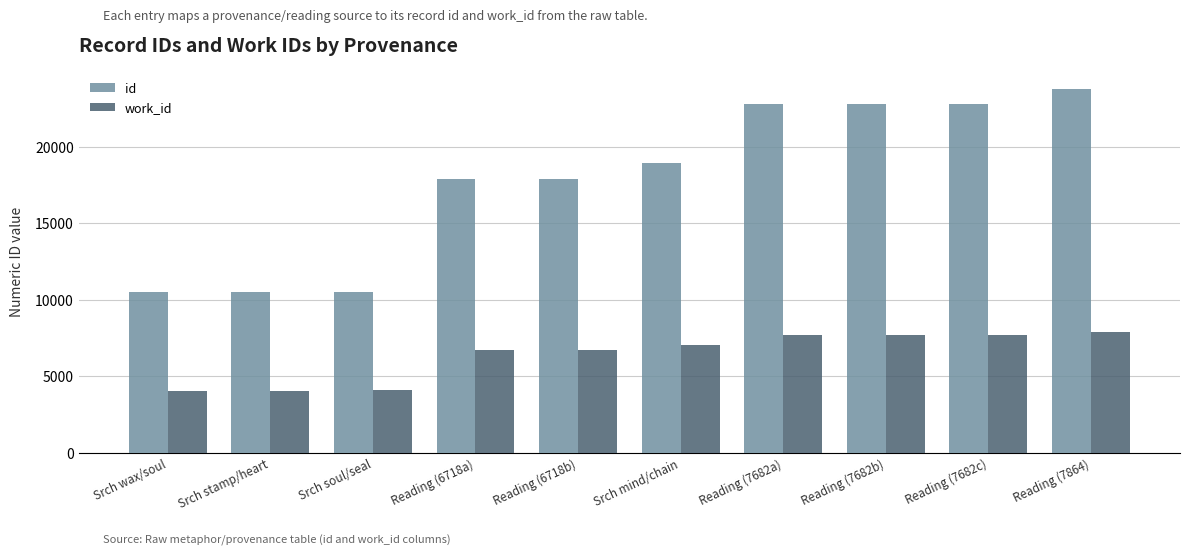

Which series has the largest range (max minus min)?

id